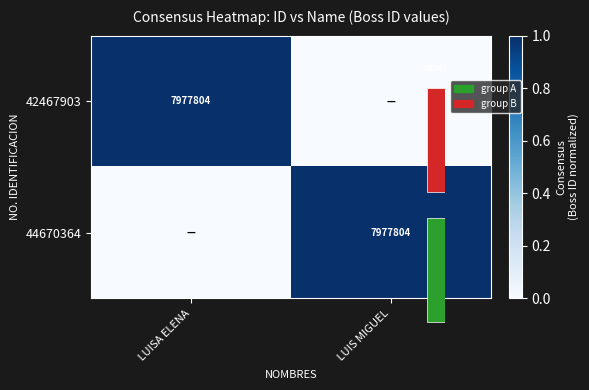

Between  LUIS MIGUEL and  LUISA ELENA, which is larger?

 LUISA ELENA